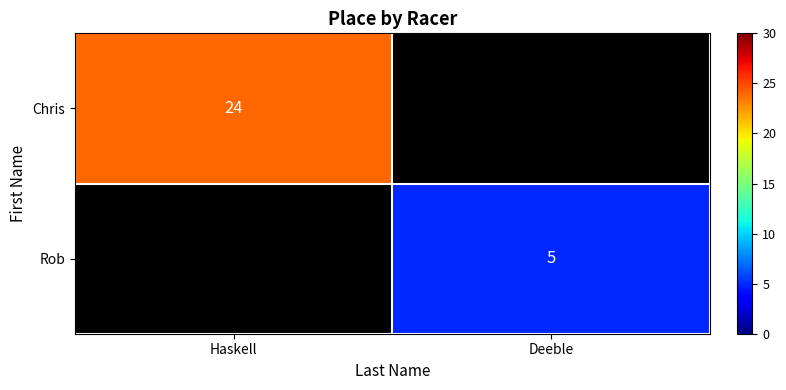

True or false: Rob has a value of 5 at Deeble.

True